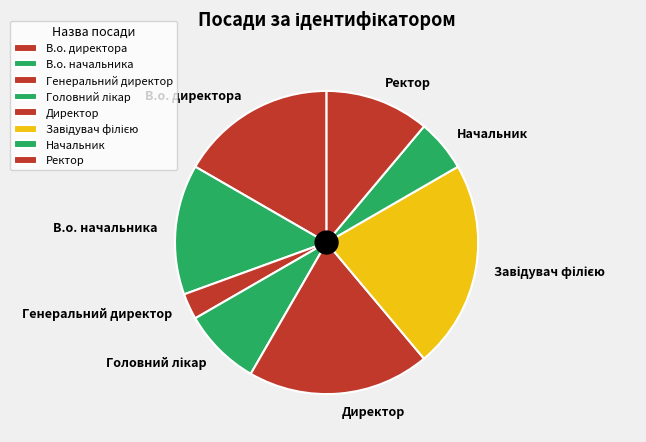

Which has a higher value, В.о. начальника or Генеральний директор?

В.о. начальника